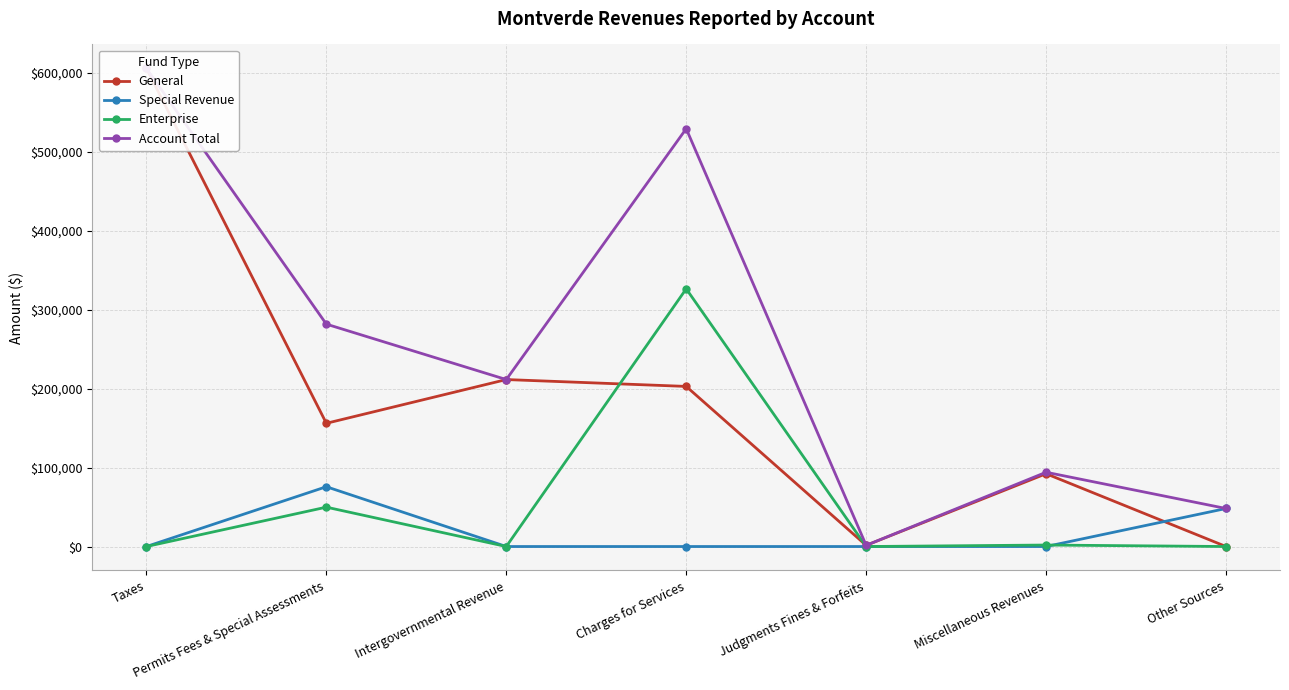

What is the spread (max minus min) of values at Other Sources?

48190